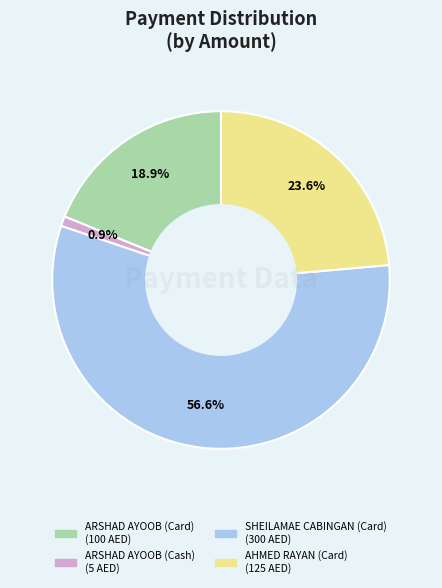

Is there any slice that represents more than half of the pie?

Yes